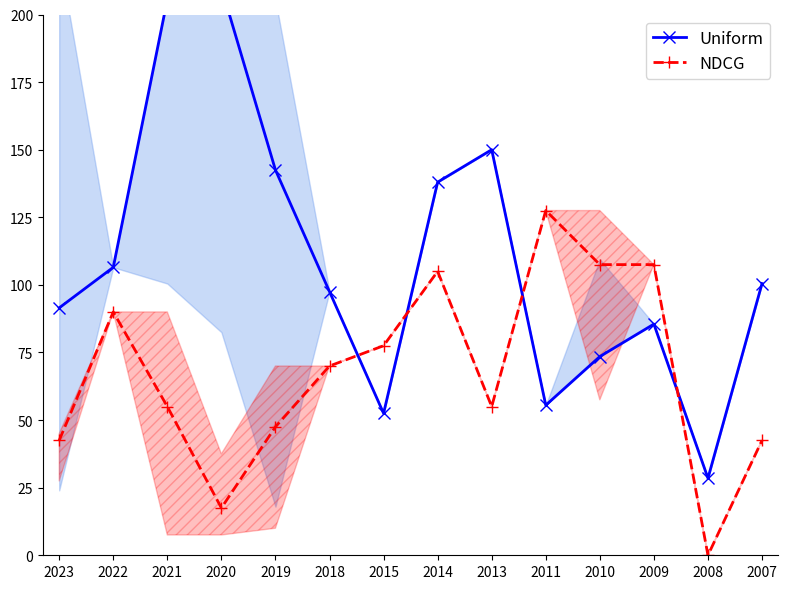

What is the highest value of the Uniform series?

210.0